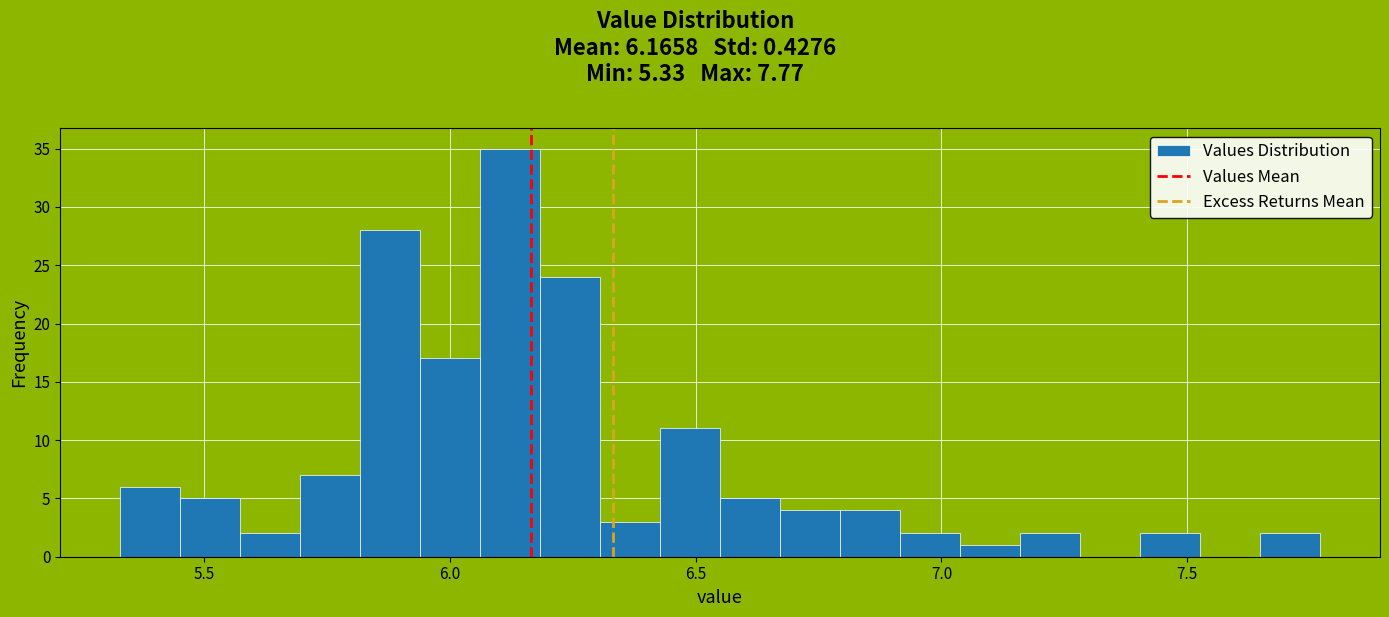

Read against the x-axis, roughly where is the centre of the tallest bar?

6.10